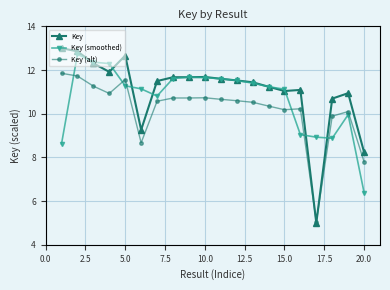

True or false: Key (alt) has more than 1 interior local peaks.

True